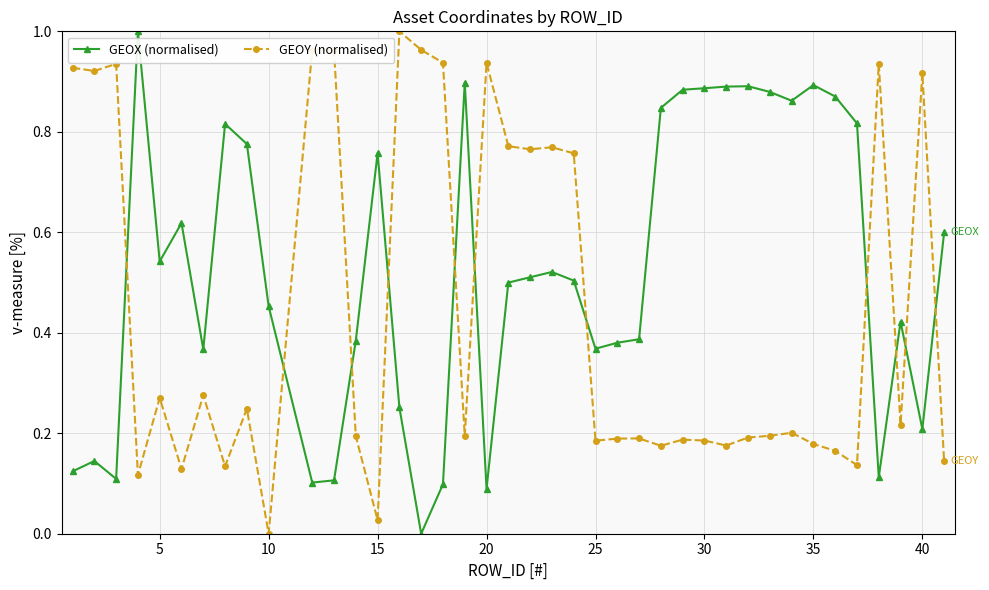

True or false: GEOX (normalised) has more than 2 points higher than both neighbors.

True